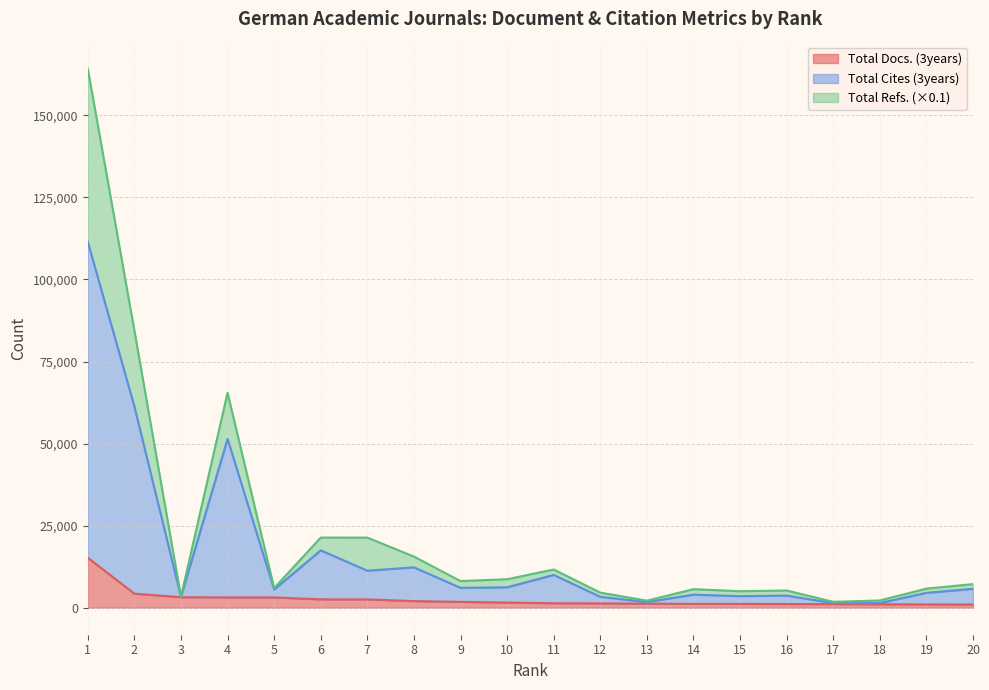

True or false: Total Docs. (3years) and Total Cites (3years) cross at least once.

False